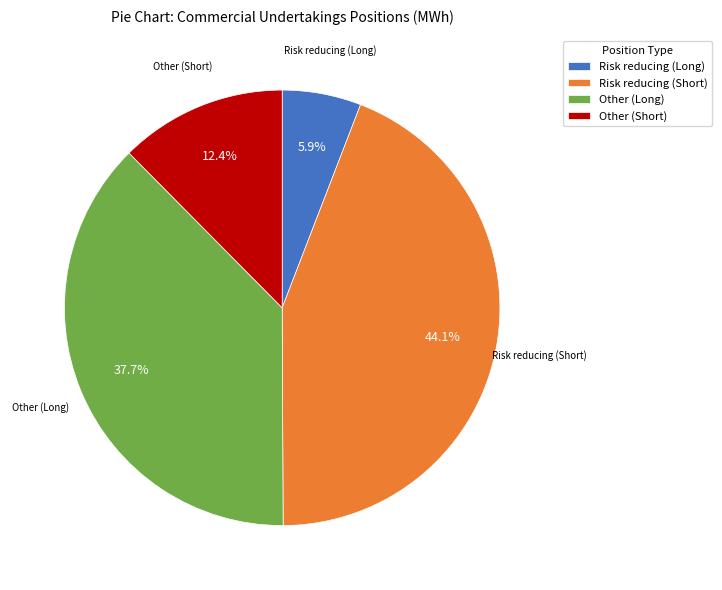

What is the ratio of the value at Risk reducing (Short) to the value at Risk reducing (Long)?

7.5